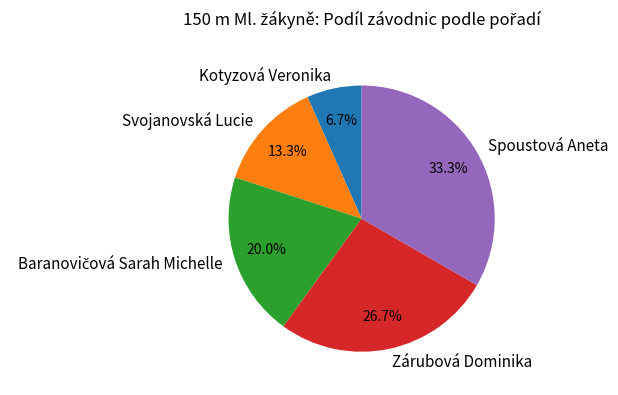

The Spoustová Aneta slice represents 26% of the pie. True or false?

False